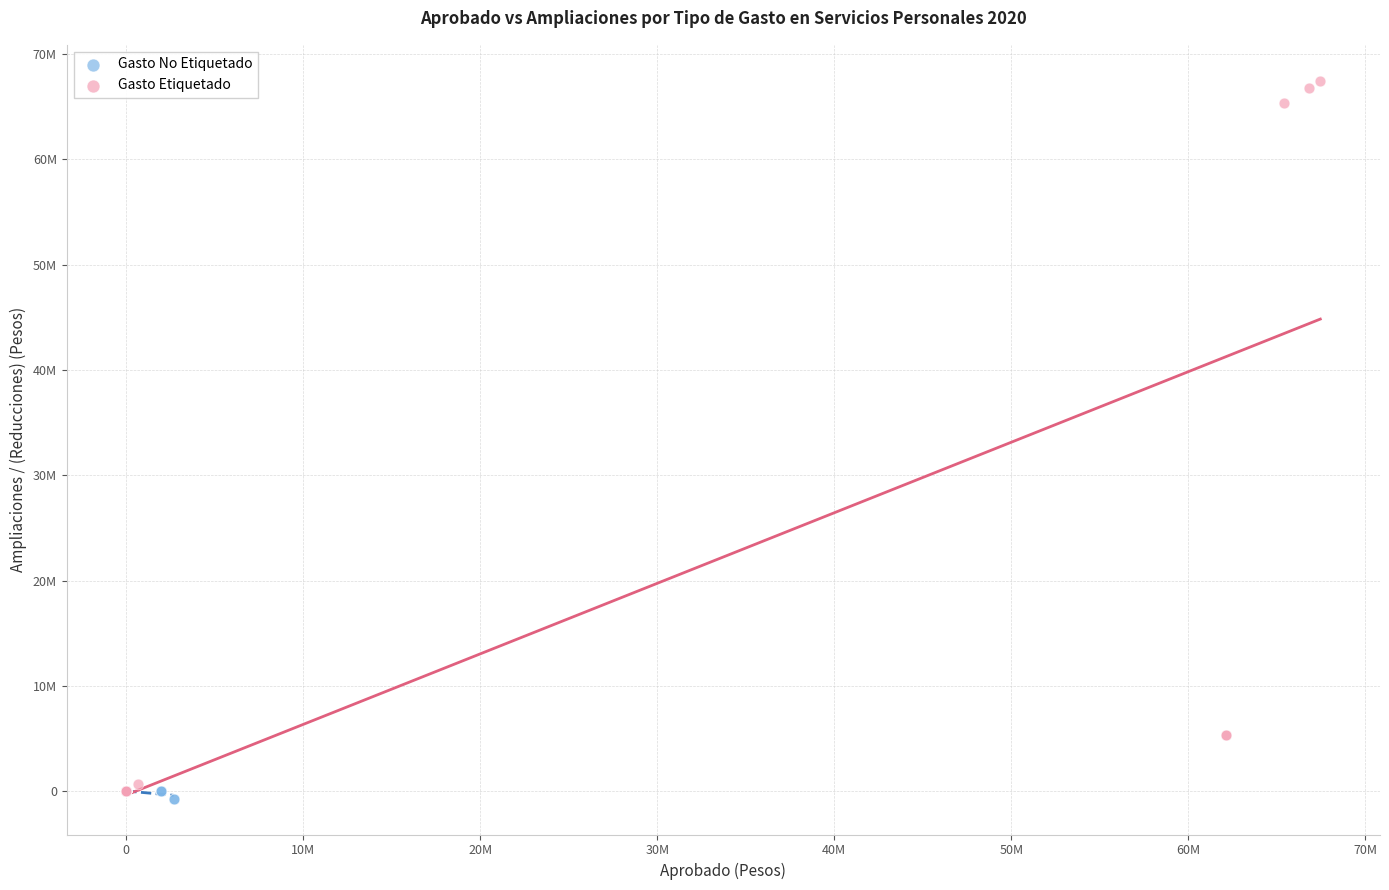

What are all the series names shown in the legend?

Gasto No Etiquetado, Gasto Etiquetado